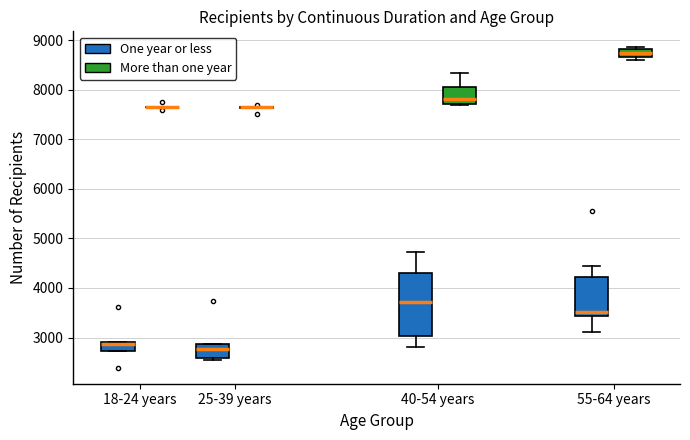

Comparing the boxes themselves (not the whiskers), which one is the tallest?

40-54 years (One year or less)